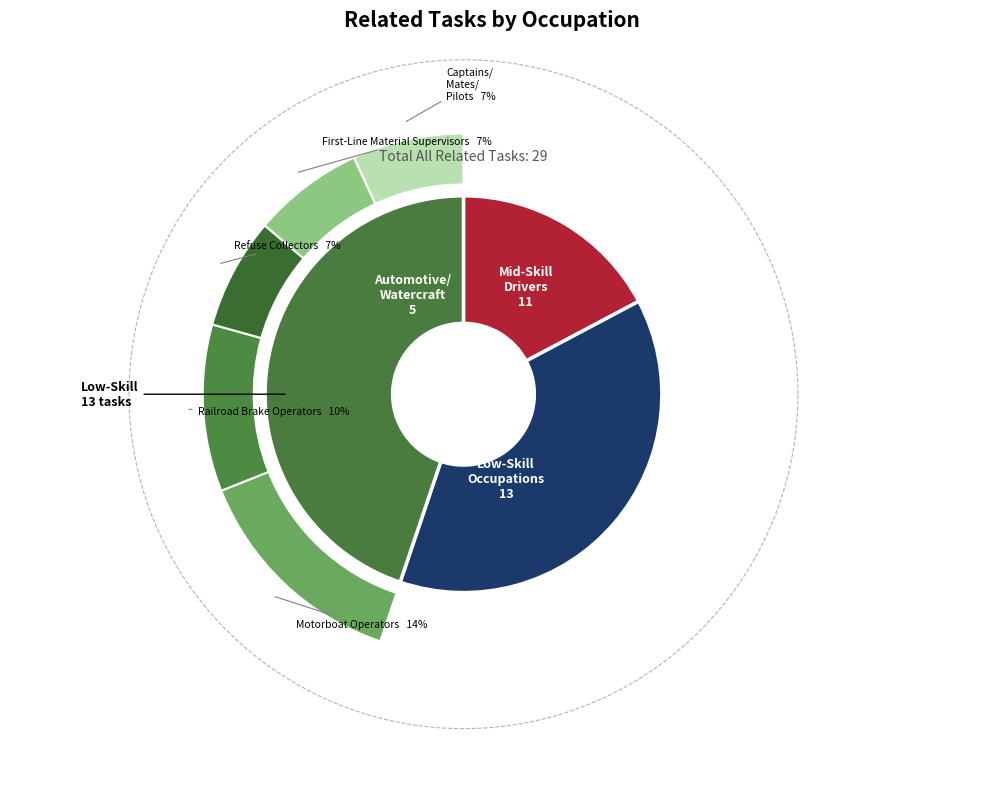

Is there a majority slice in this chart?

No